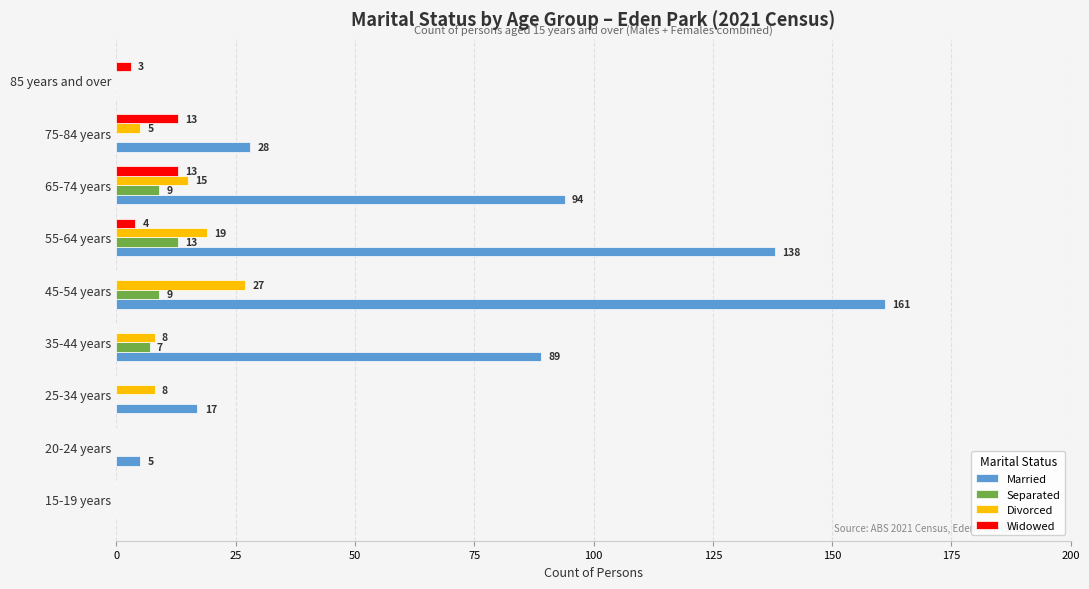

True or false: Married has a value of 246 at 55-64 years.

False